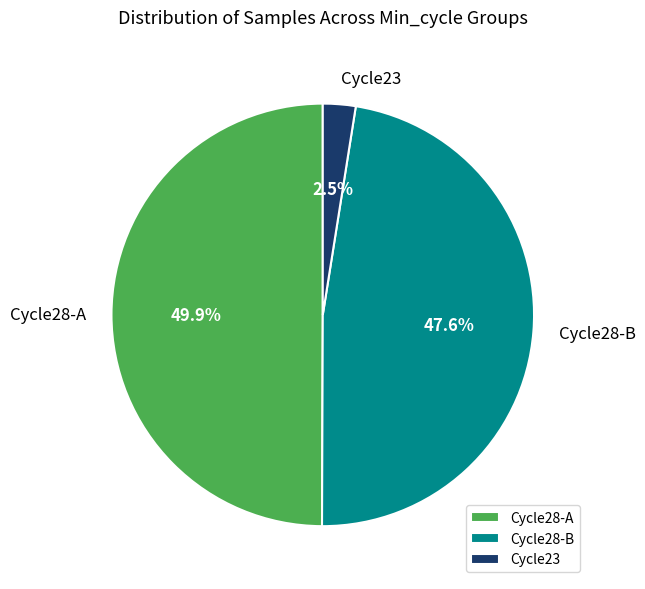

Does Cycle28-B account for over 50% of the chart?

No